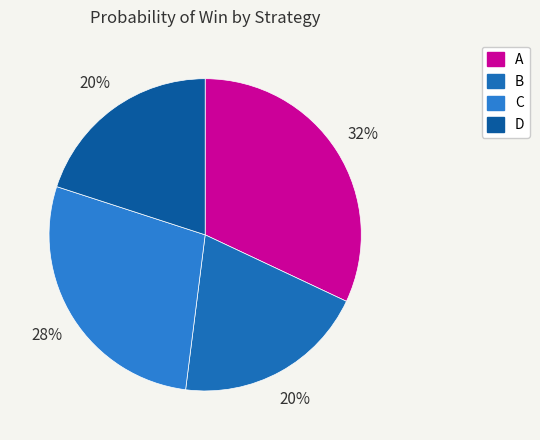

Do B and A together represent more than half of the pie?

Yes